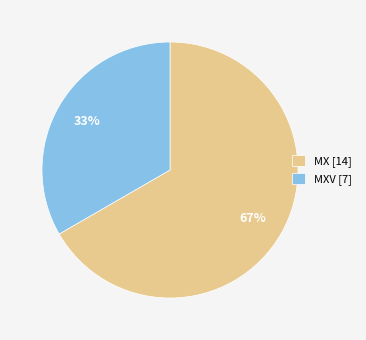

To the nearest percent, what percentage of the pie is MXV [7]?

33%